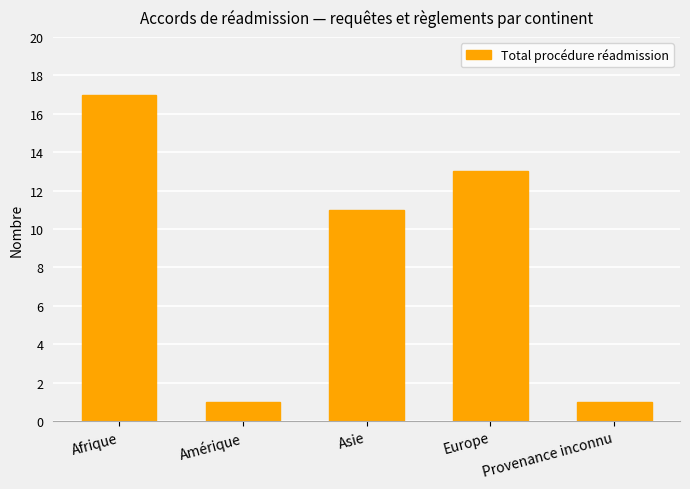

What is the change in value from Amérique to Europe?

+12